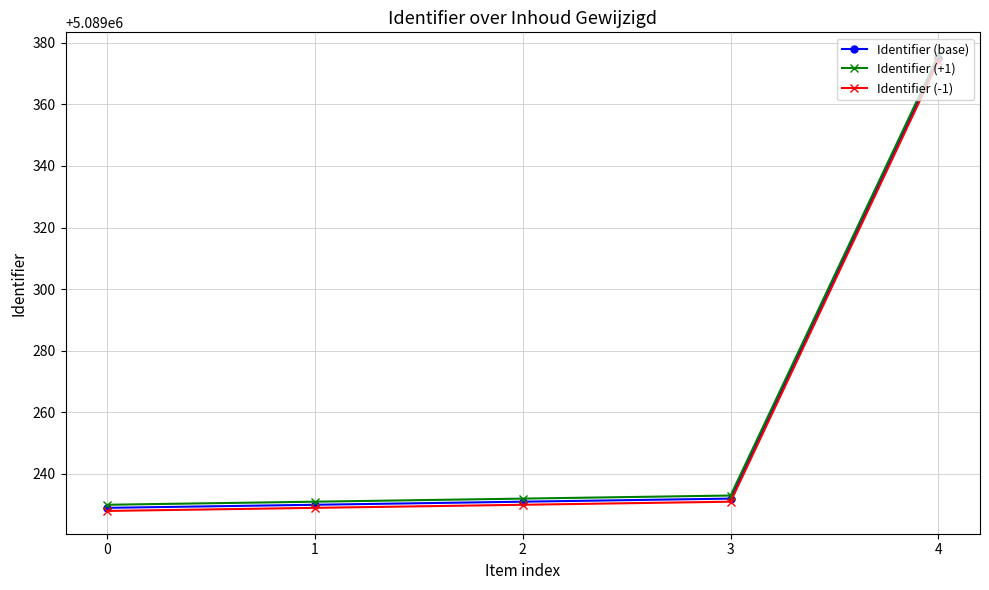

True or false: Identifier (base) has more than 2 interior local peaks.

False